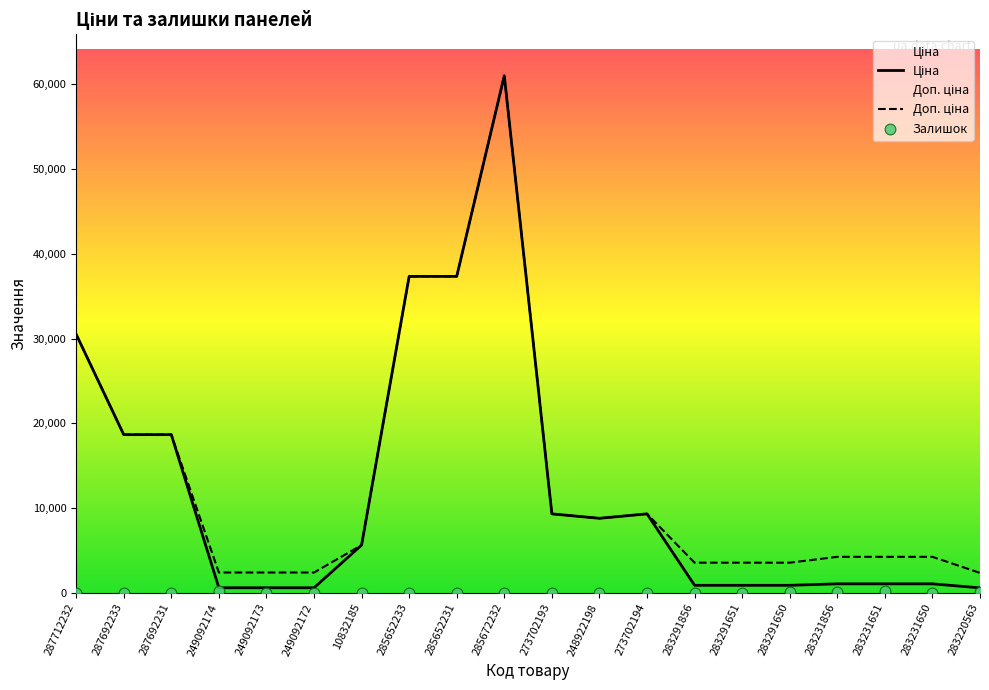

What is the total value across all series at 273702193?

18659.8